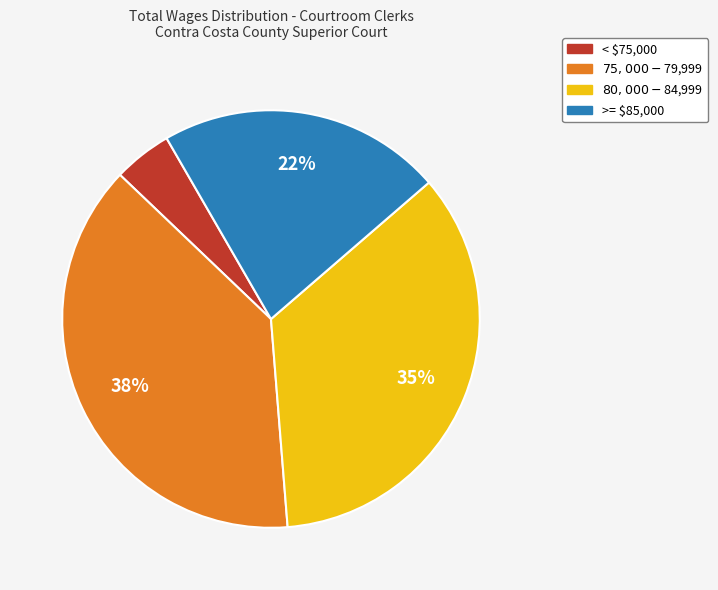

To the nearest percent, what portion does >= $85,000 represent?

22%